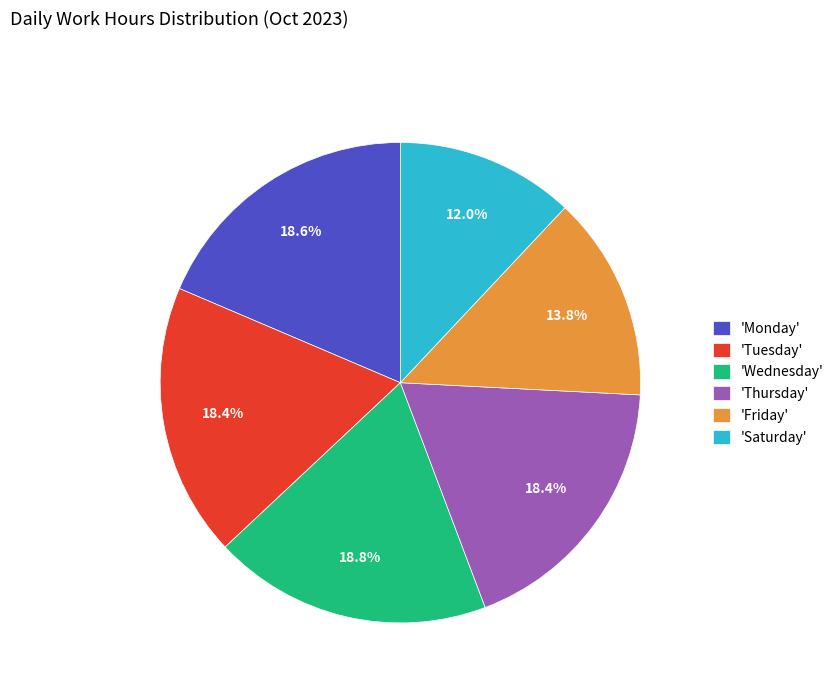

Combined, what portion of the pie is 'Tuesday' and 'Friday'?

32.2%